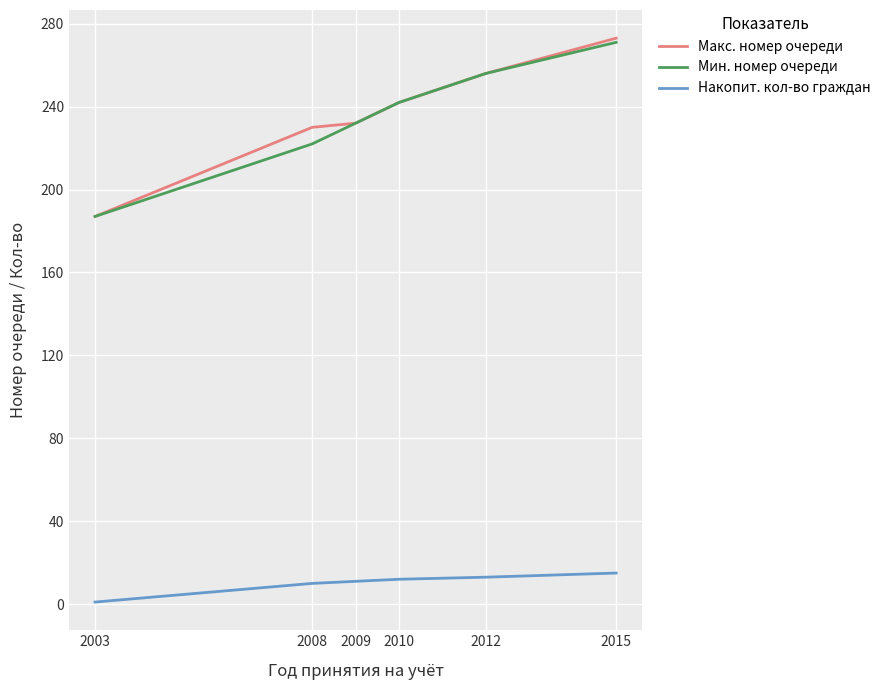

How many values in the Макс. номер очереди series are below 242?

3